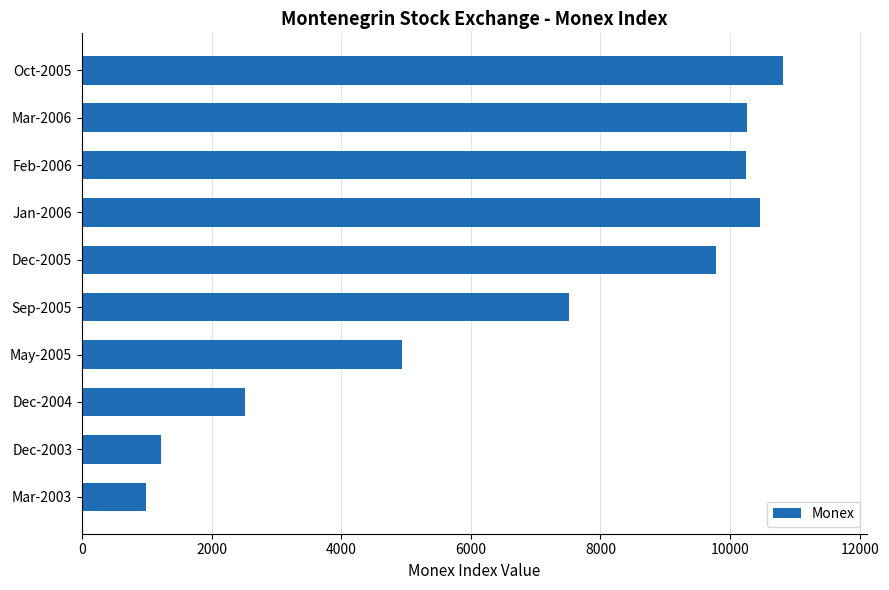

Read the value at Jan-2006.

10463.4